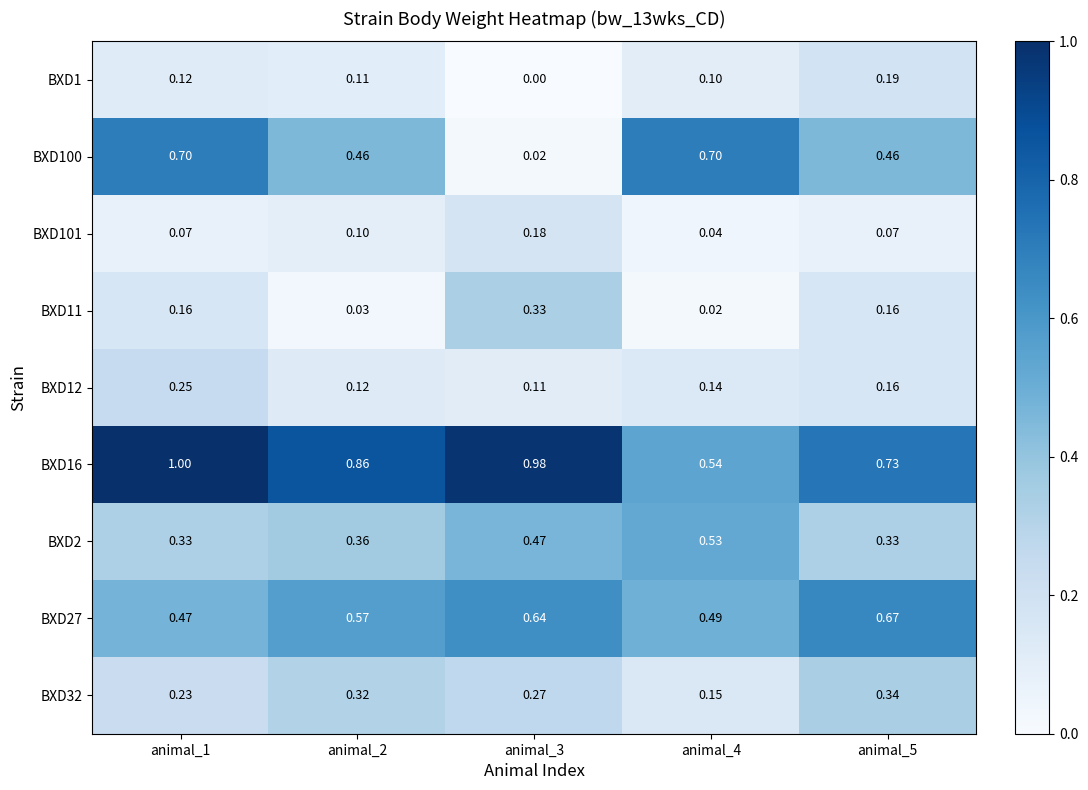

Is the value of BXD2 at animal_2 greater than the value of BXD101 at animal_5?

Yes